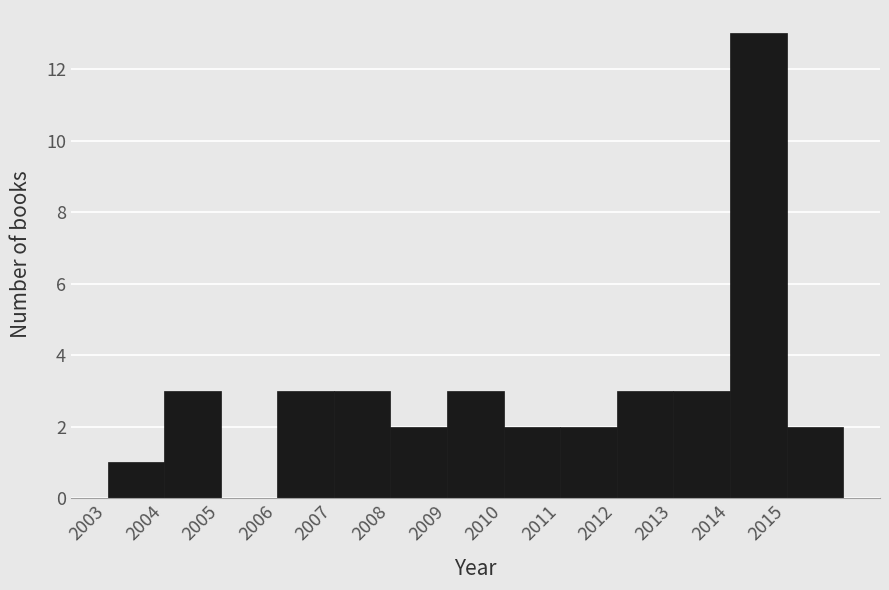

What is the height of the bar covering 2008 to 2009 on the x-axis? The values are not printed on the chart, so give them approximately, as read against the axis.

2